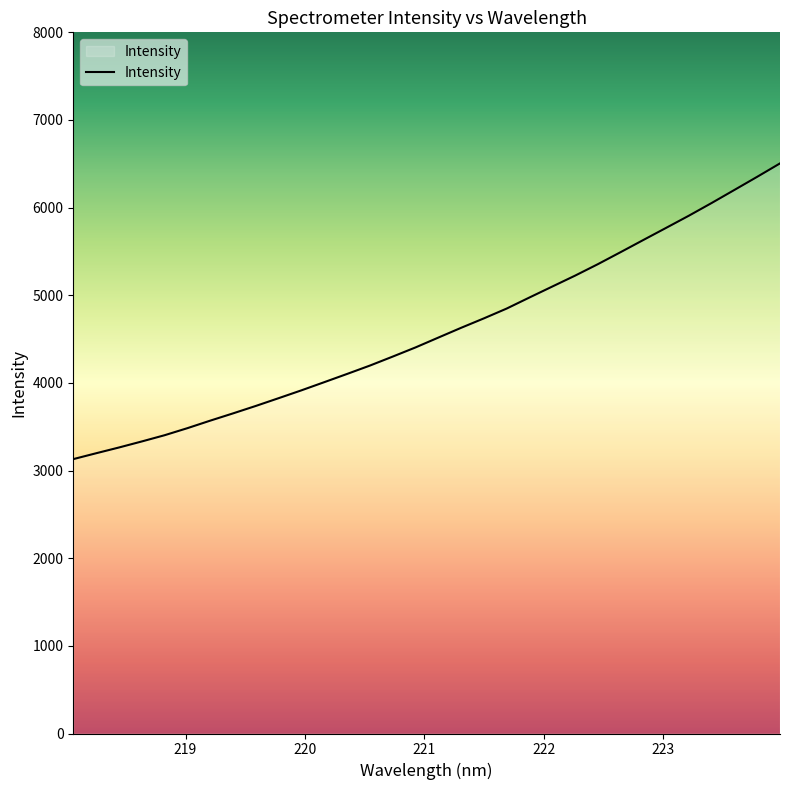

What is the maximum value shown in the chart?

6504.6